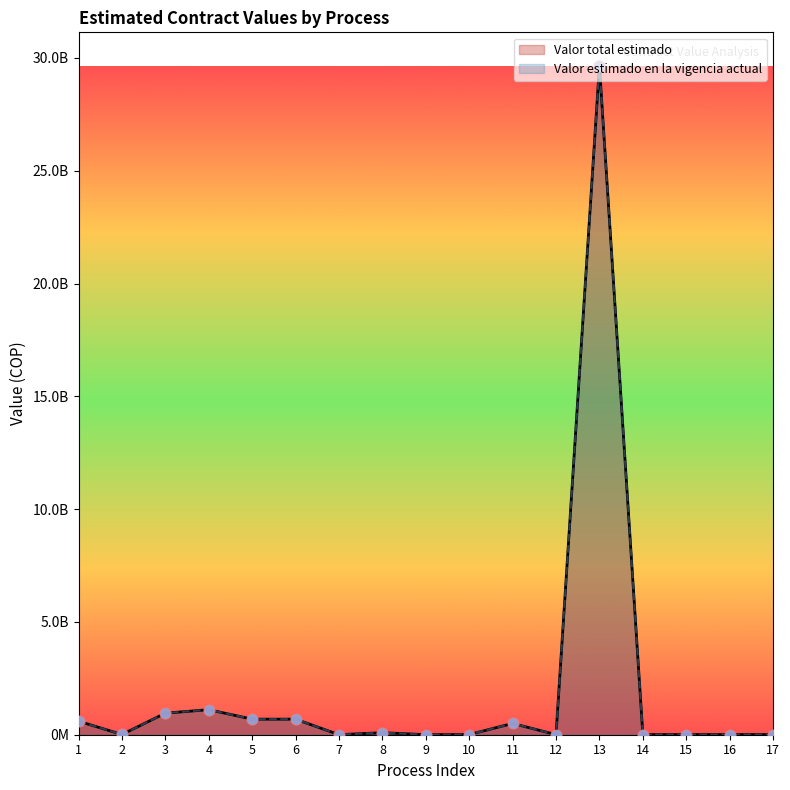

Is the value of Valor total estimado at 5 greater than the value of Valor estimado en la vigencia actual at 17?

Yes